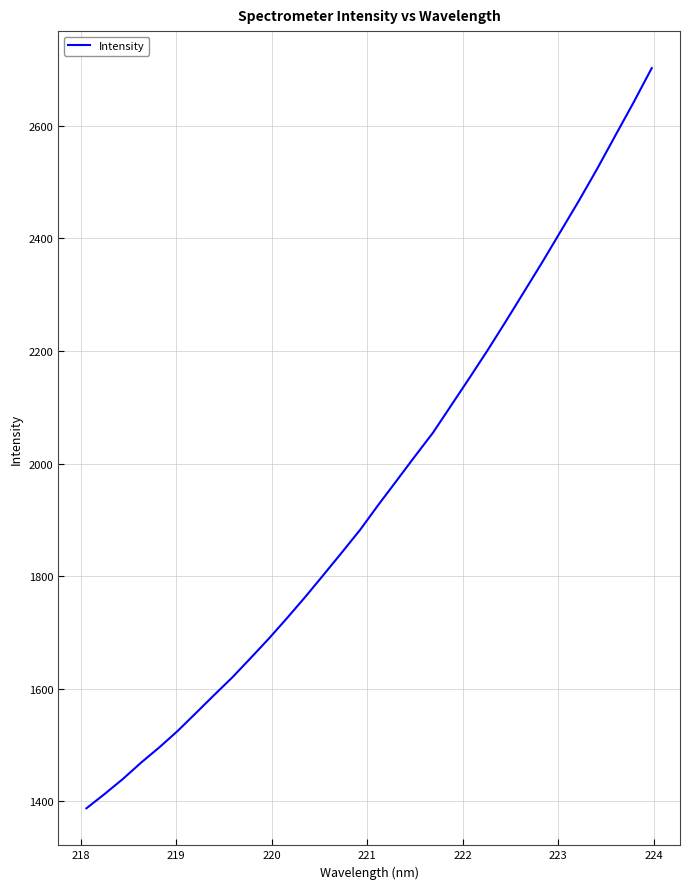

What is the difference between the maximum and minimum values?

1314.5